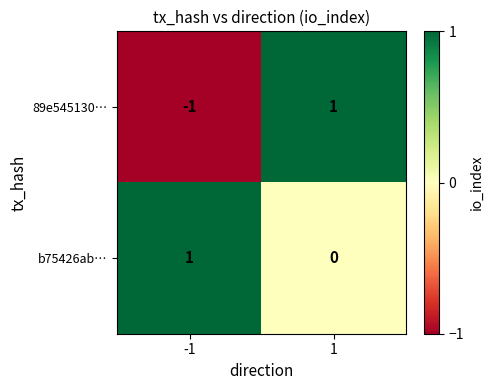

True or false: b75426ab… has a value of 1 at -1.

True